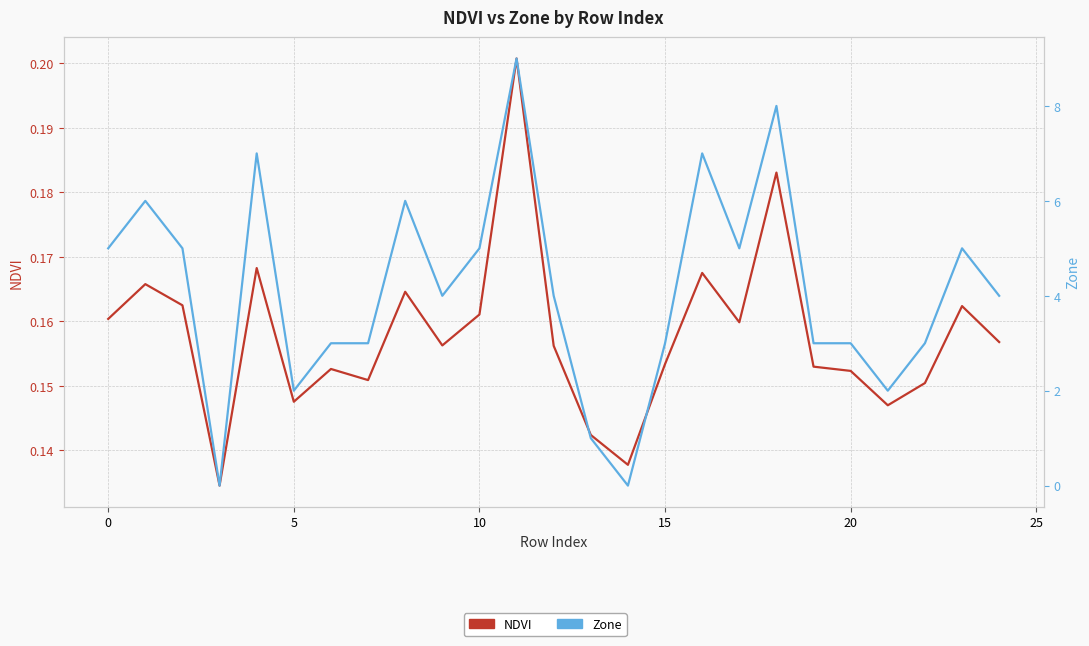

Rank the series by their maximum value, from lowest to highest.

NDVI, Zone